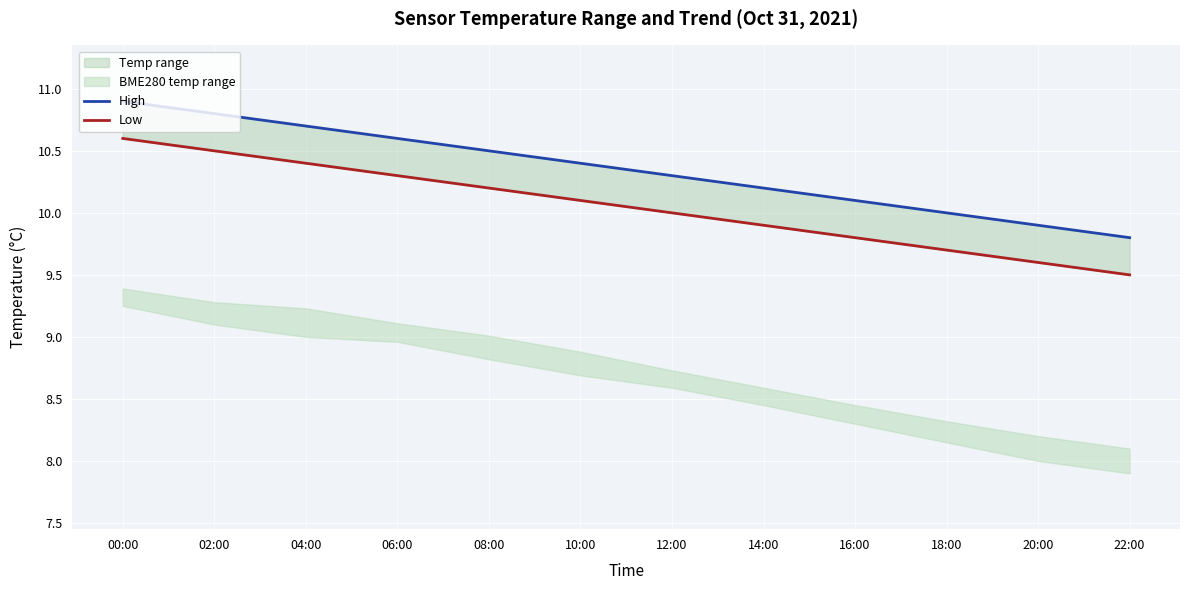

What is the spread (max minus min) of values at 18:00?

0.3